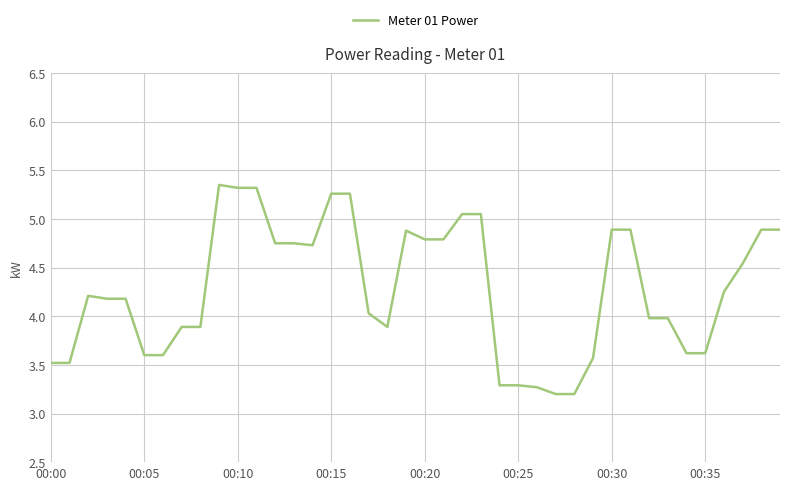

The value at 00:00 is 3.5. True or false?

True